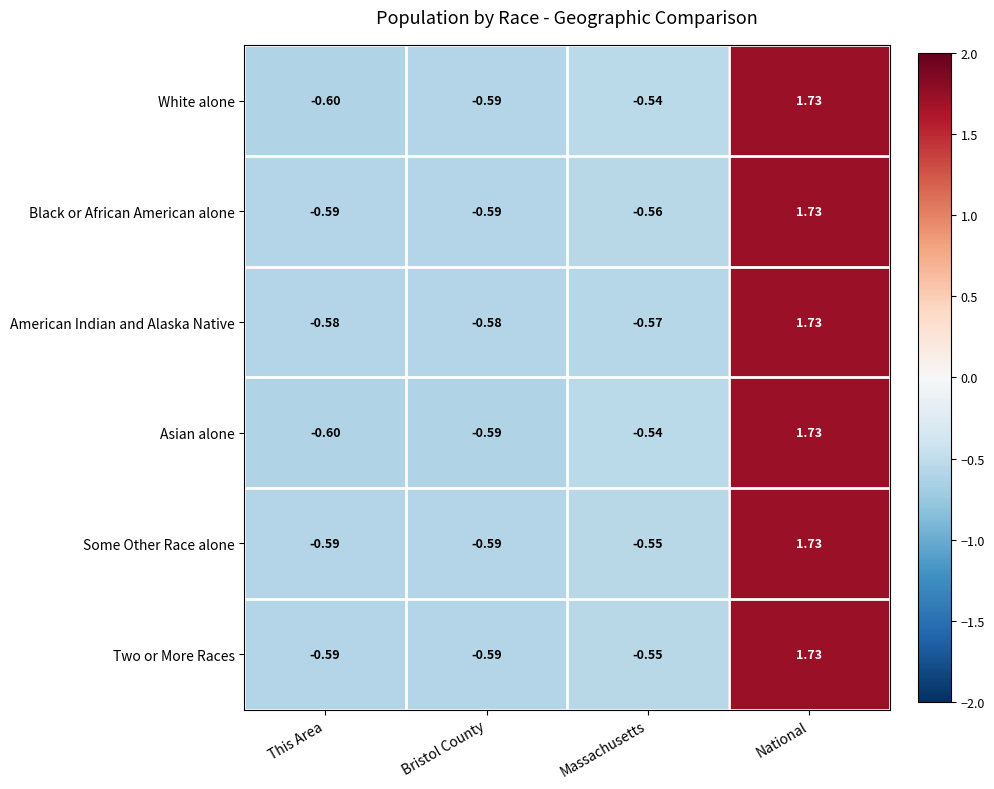

At which category is the sum across all series the highest?

National